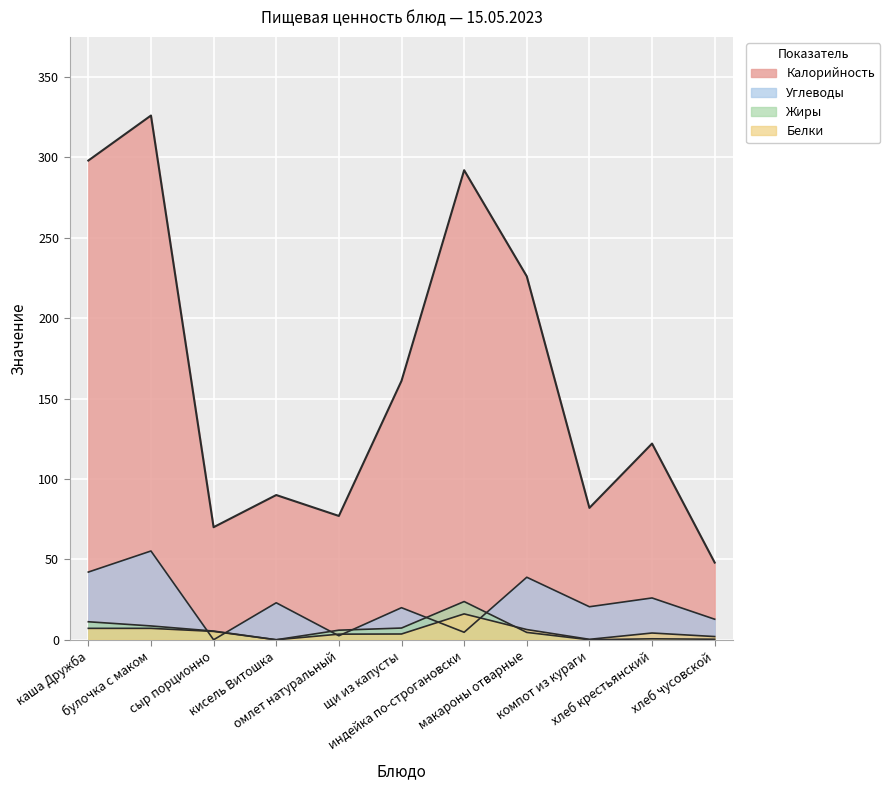

What are all the series names shown in the legend?

Калорийность, Белки, Жиры, Углеводы